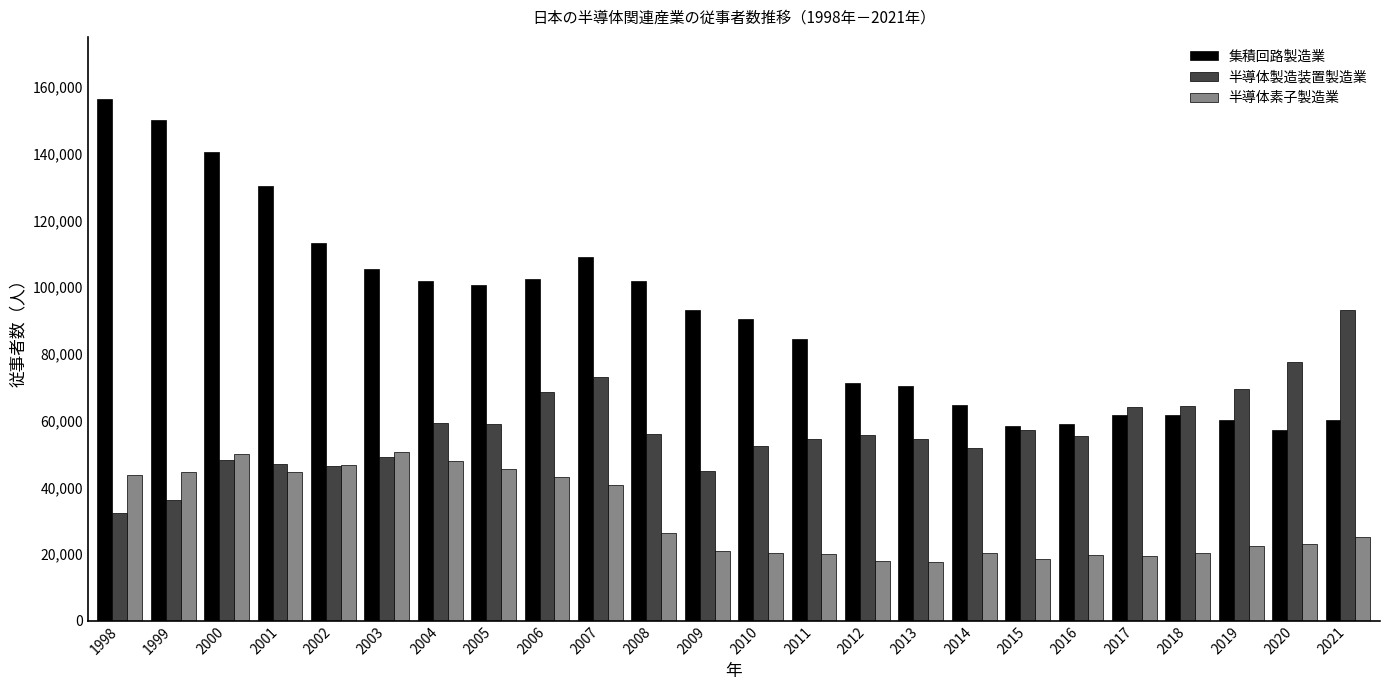

What is the maximum value for 半導体素子製造業?

50512